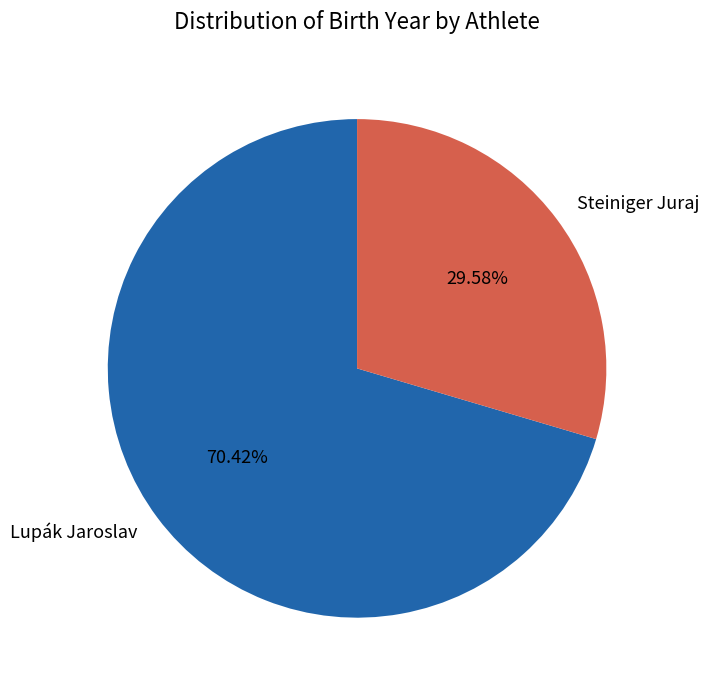

How much of the chart is everything except Steiniger Juraj?

70.4%